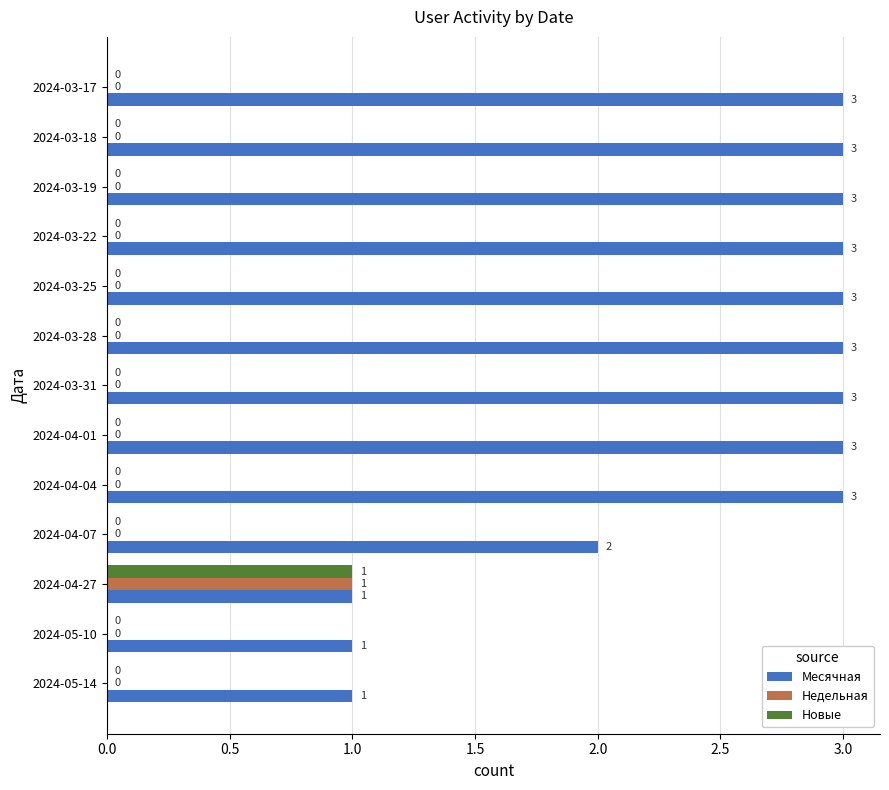

True or false: Месячная has a value of 3 at 2024-03-17.

True